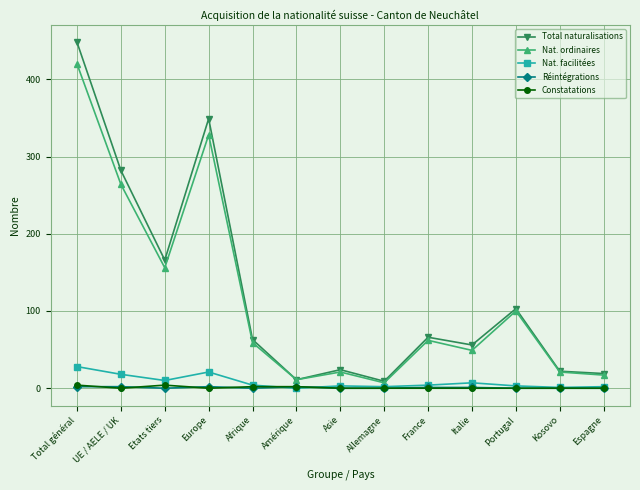

Which series has the largest range (max minus min)?

Total naturalisations